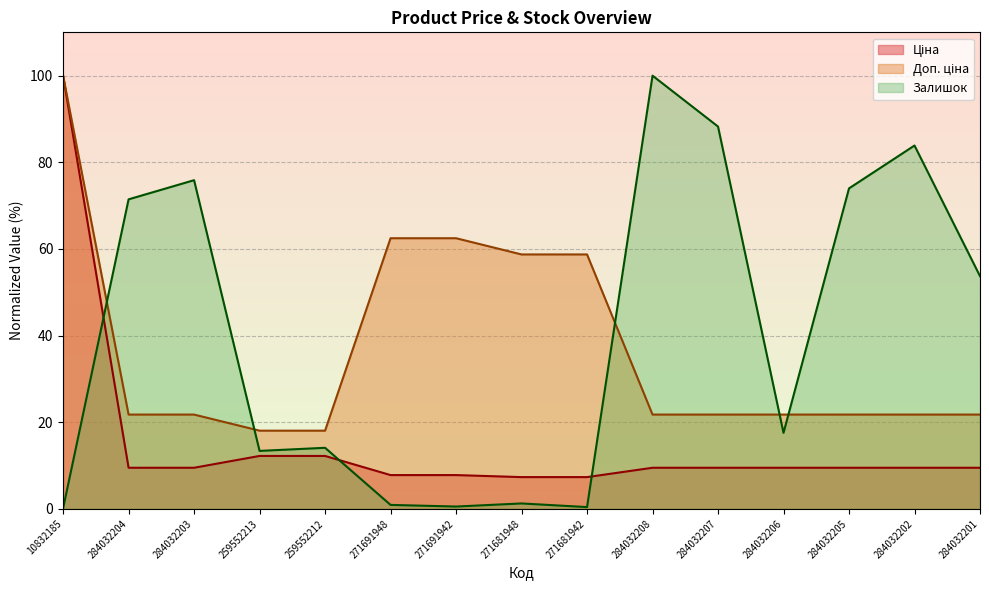

The Ціна series shows 1.9 at 271681942. True or false?

False